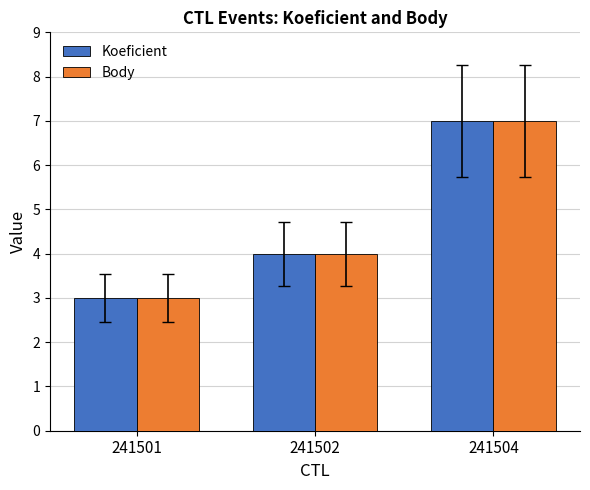

What value does the Koeficient series have at 241502?

4